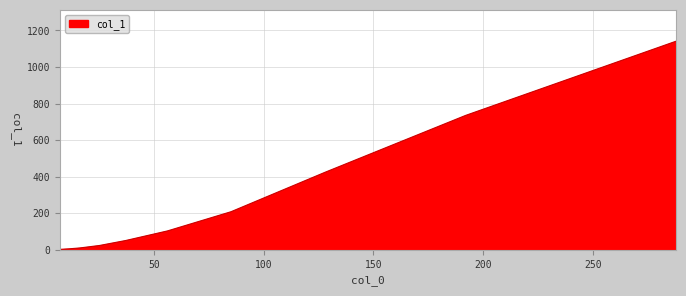

What is the difference between the maximum and minimum values?

1138.9